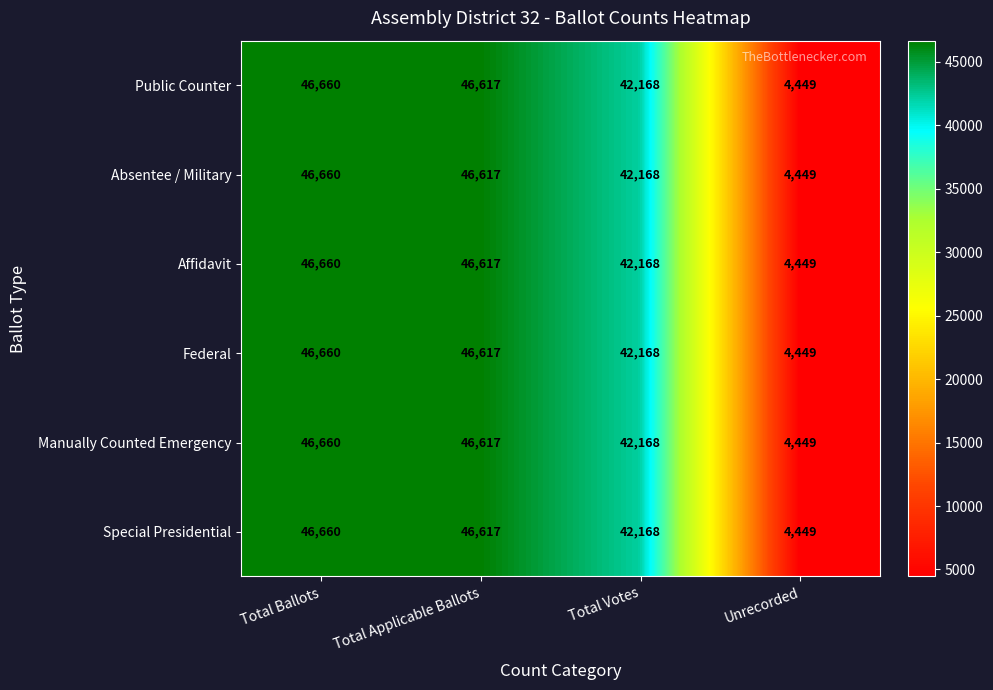

True or false: Absentee / Military has a value of 74184 at Total Ballots.

False